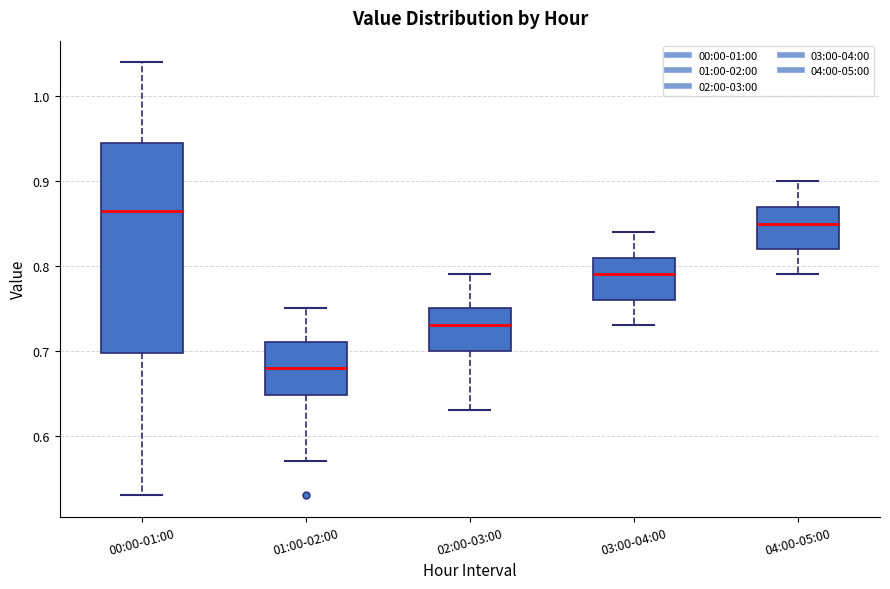

Reading left to right, transcribe this box plot: for each box, give where its median line is, the range the box spans, and where its two whiskers end, as read against the y-axis. The values are not printed on the chart, so give them approximately, as read against the axis.

00:00-01:00: median 0.87, box 0.70 to 0.95, whiskers 0.53 to 1.04
01:00-02:00: median 0.68, box 0.65 to 0.71, whiskers 0.57 to 0.75
02:00-03:00: median 0.73, box 0.70 to 0.75, whiskers 0.63 to 0.79
03:00-04:00: median 0.79, box 0.76 to 0.81, whiskers 0.73 to 0.84
04:00-05:00: median 0.85, box 0.82 to 0.87, whiskers 0.79 to 0.90